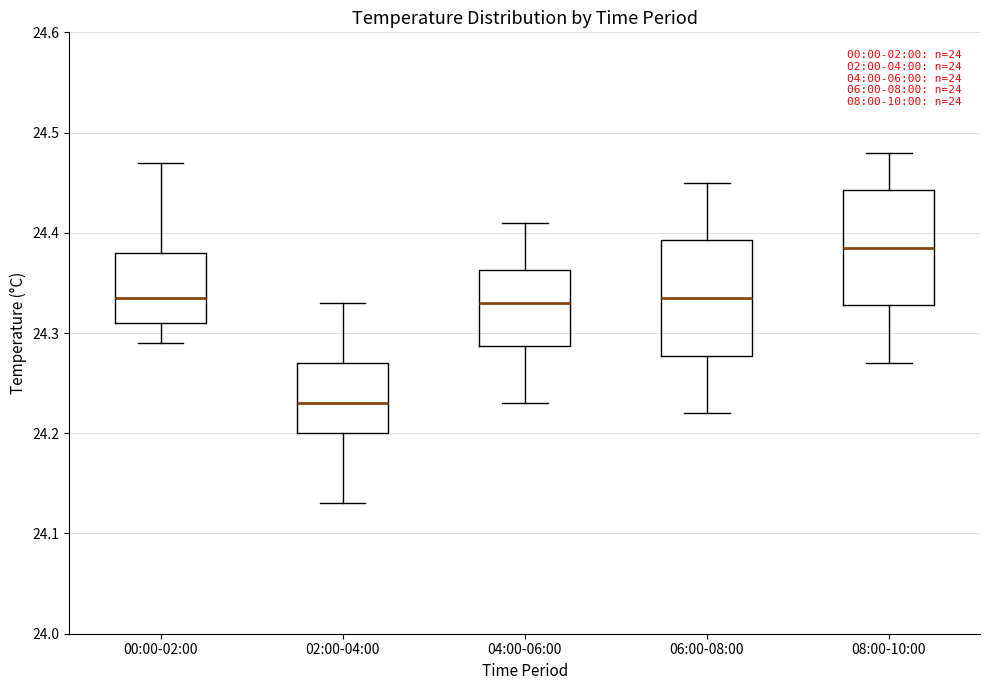

Reading left to right, transcribe this box plot: for each box, give where its median line is, the range the box spans, and where its two whiskers end, as read against the y-axis. The values are not printed on the chart, so give them approximately, as read against the axis.

00:00-02:00: median 24.34, box 24.31 to 24.38, whiskers 24.29 to 24.47
02:00-04:00: median 24.23, box 24.20 to 24.27, whiskers 24.13 to 24.33
04:00-06:00: median 24.33, box 24.29 to 24.36, whiskers 24.23 to 24.41
06:00-08:00: median 24.34, box 24.28 to 24.39, whiskers 24.22 to 24.45
08:00-10:00: median 24.39, box 24.33 to 24.44, whiskers 24.27 to 24.48